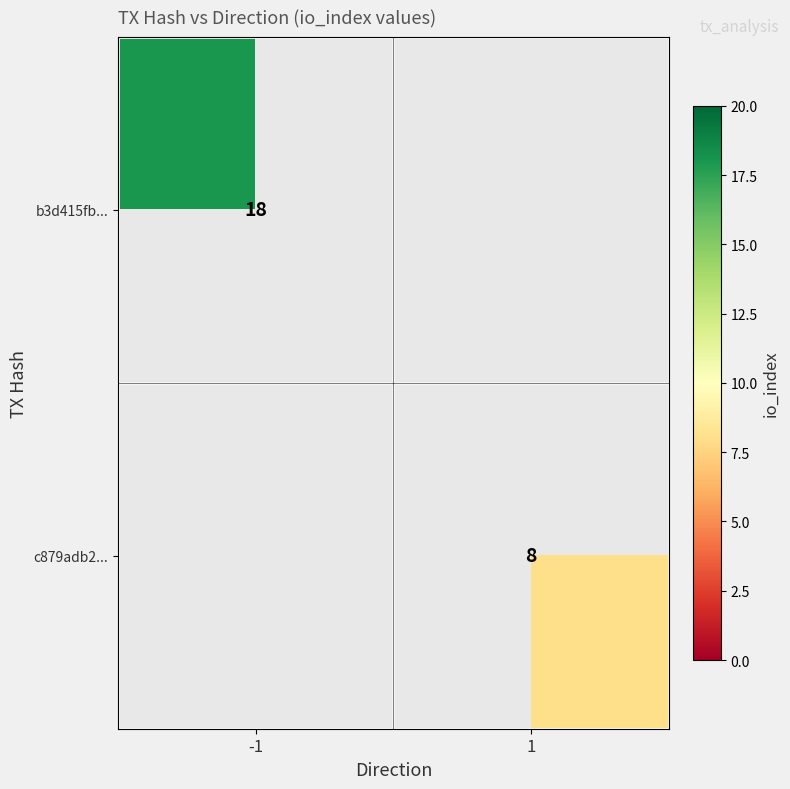

The b3d415fb... series shows 25 at -1. True or false?

False